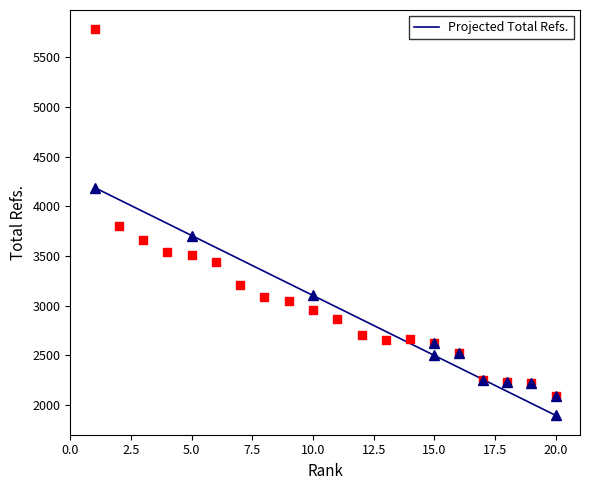

What is the change in value from 9 to 15?

-424